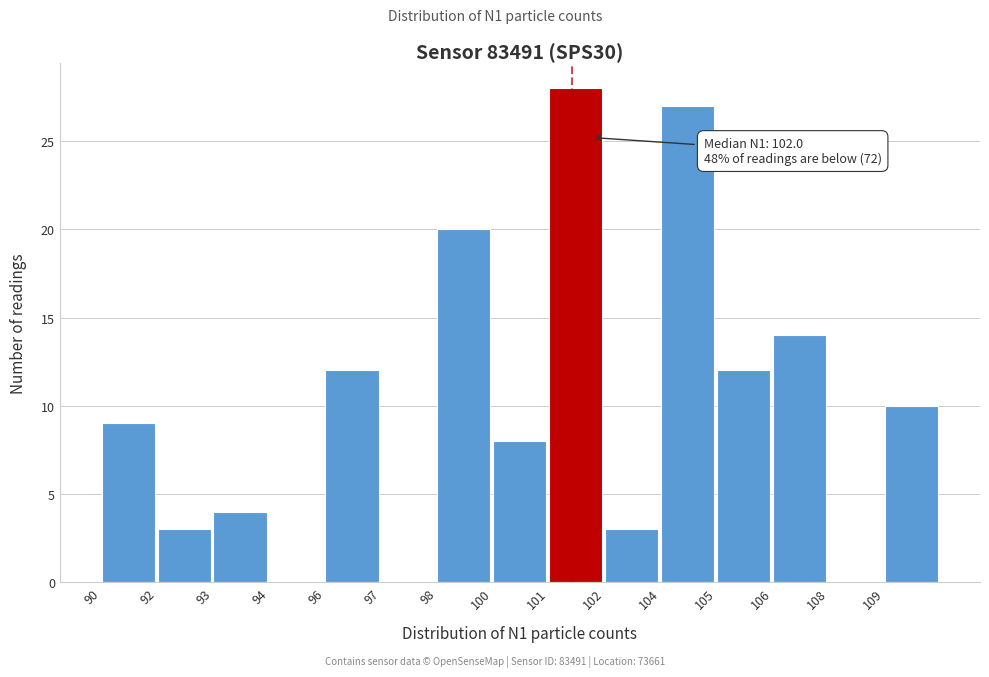

Reading left to right, transcribe all the data shown in this chart.

90=9	92=3	93=4	94=0	96=12	97=0	98=20	100=8	101=28	102=3	104=27	105=12	106=14	108=0	109=10